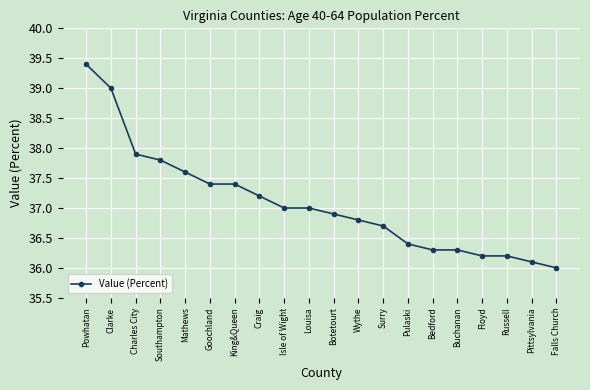

What position from the right is Pittsylvania?

2